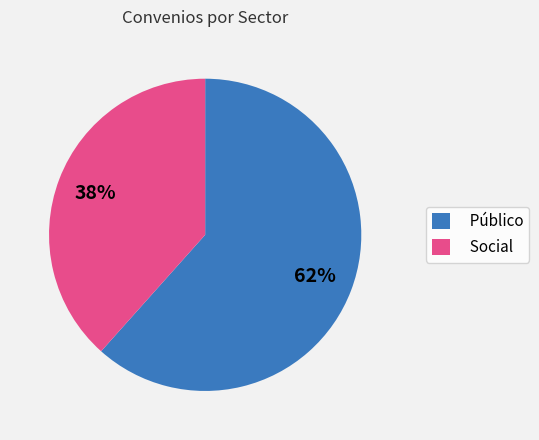

Does Público represent more than half of the total?

Yes